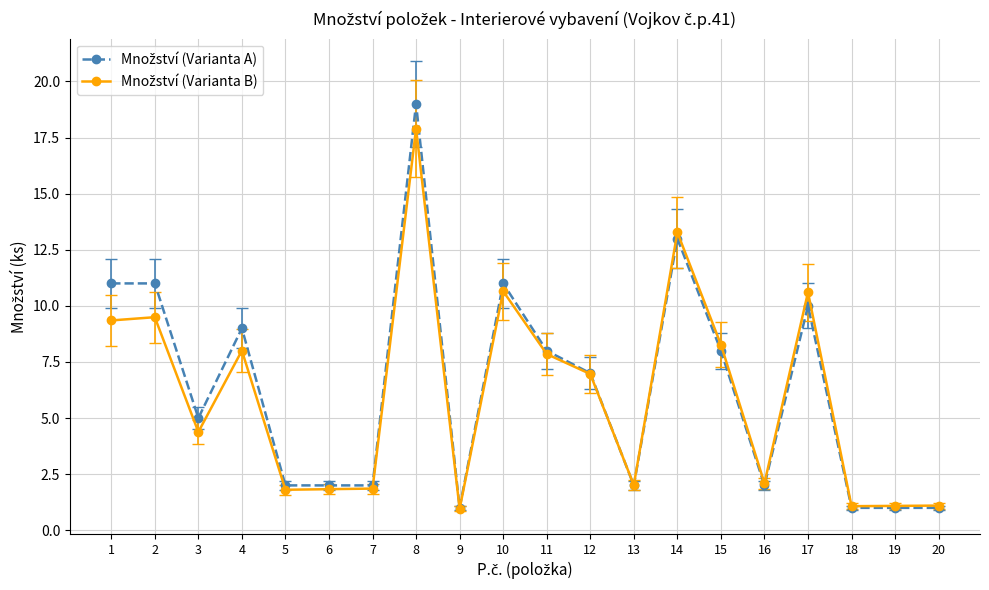

Does the chart have visible grid lines?

Yes